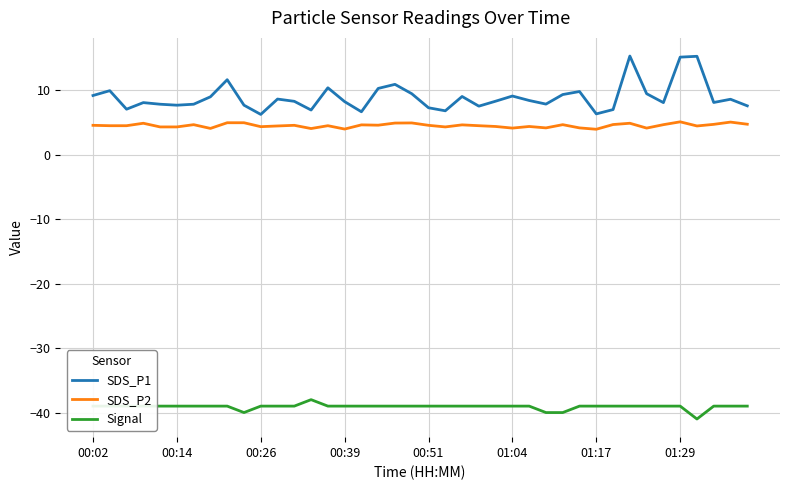

What is the maximum value shown in the chart?

15.3